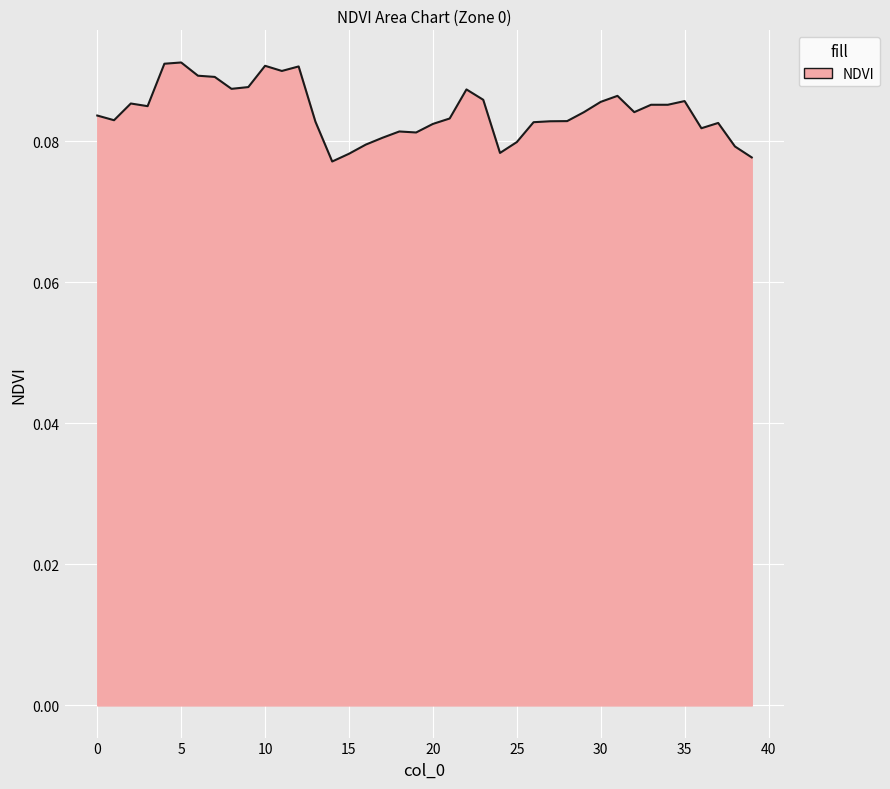

Rank the categories by value from lowest to highest.

14, 39, 15, 24, 38, 16, 25, 17, 19, 18, 36, 20, 37, 26, 13, 27, 28, 1, 21, 0, 29, 32, 3, 34, 33, 2, 30, 35, 23, 31, 22, 8, 9, 7, 6, 11, 12, 10, 4, 5